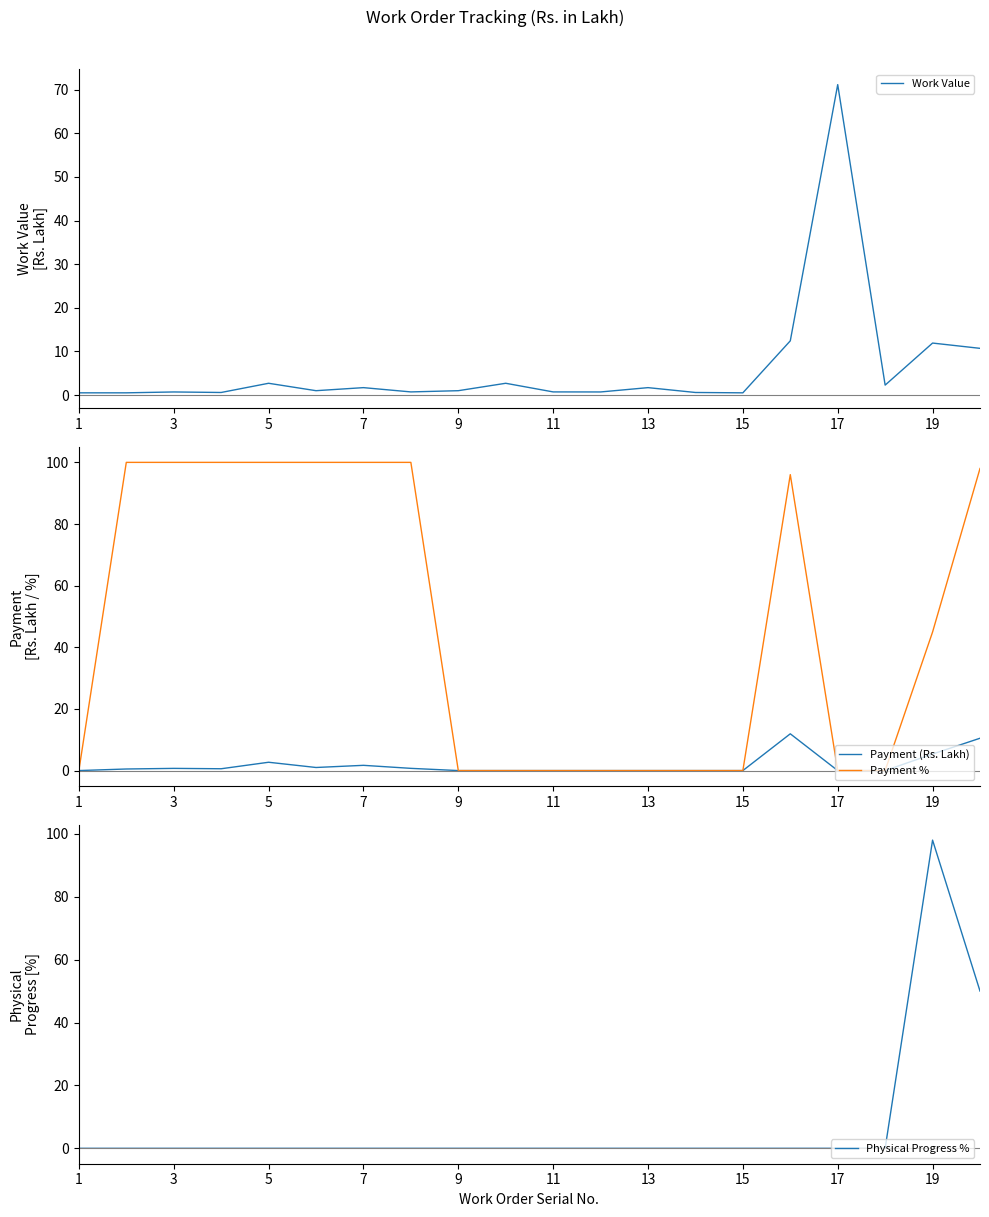

The Payment % series shows 100.0 at 5. True or false?

True